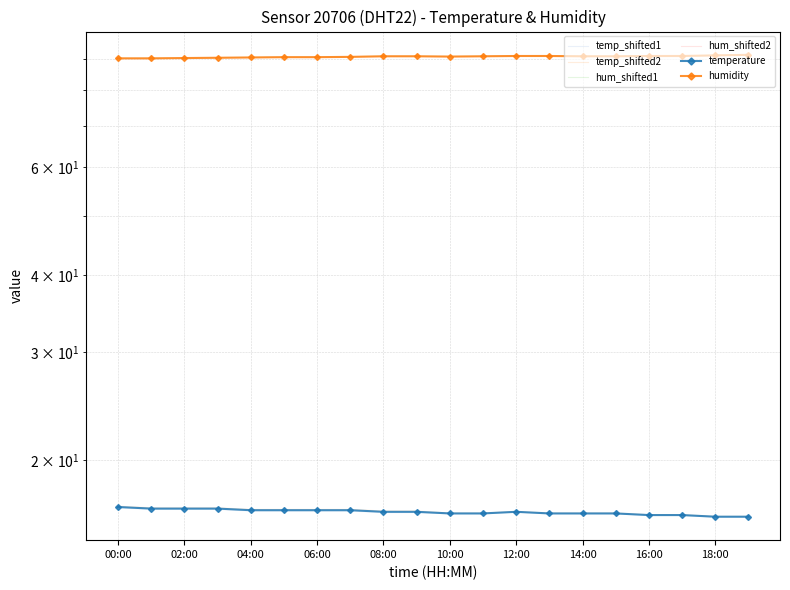

What is the average value of the humidity series?

90.7